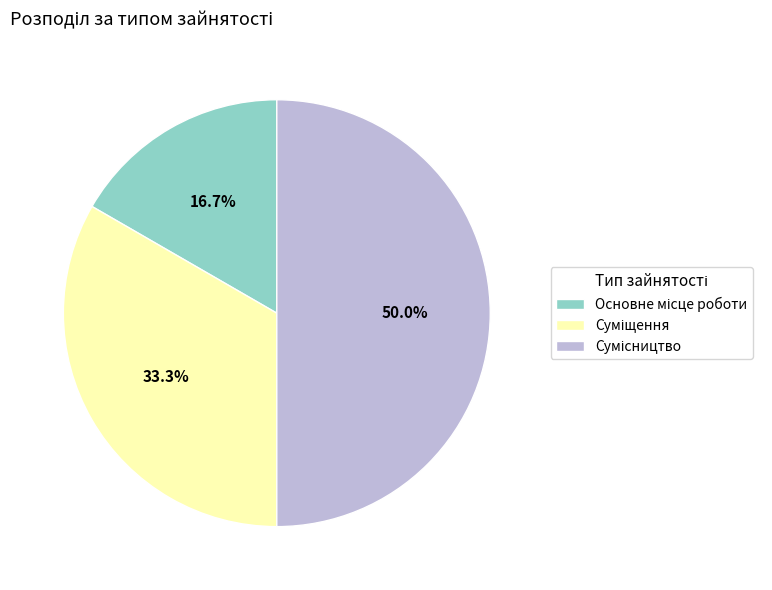

To the nearest percent, what is the average slice percentage?

33%